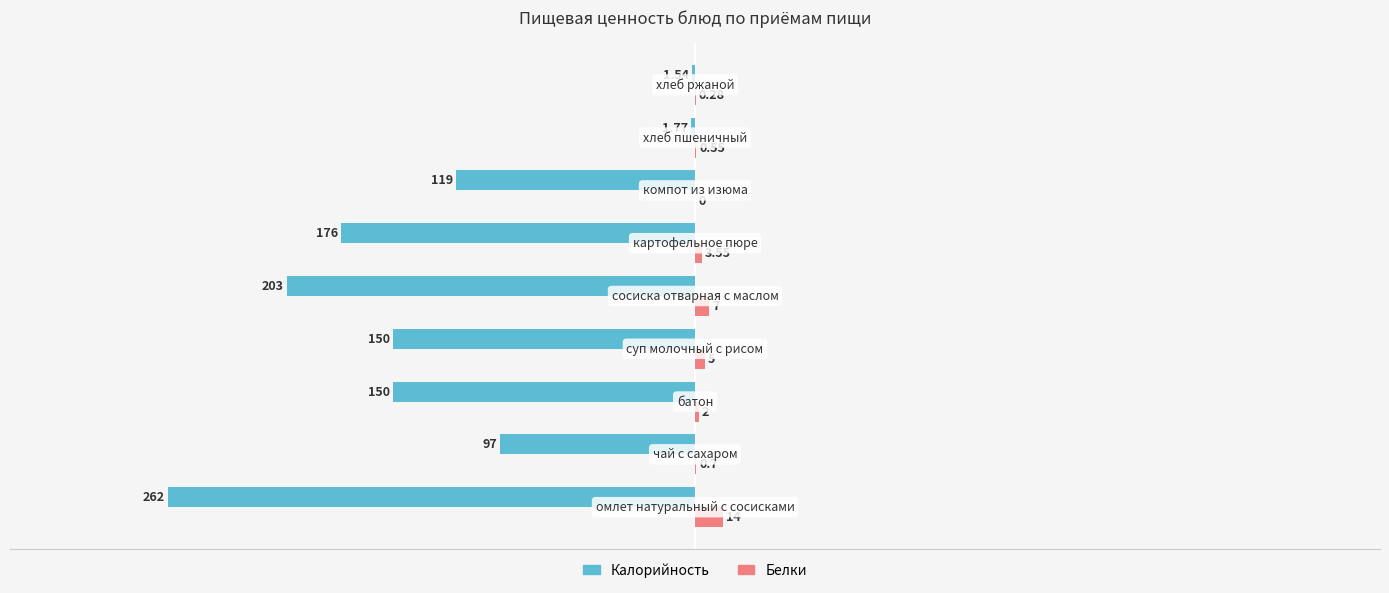

Which series has the largest total across all categories?

Белки